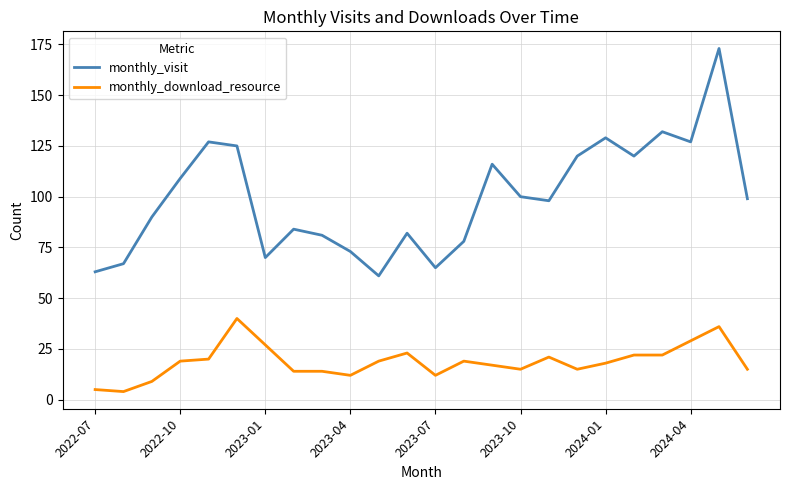

What is the smallest value displayed?

4